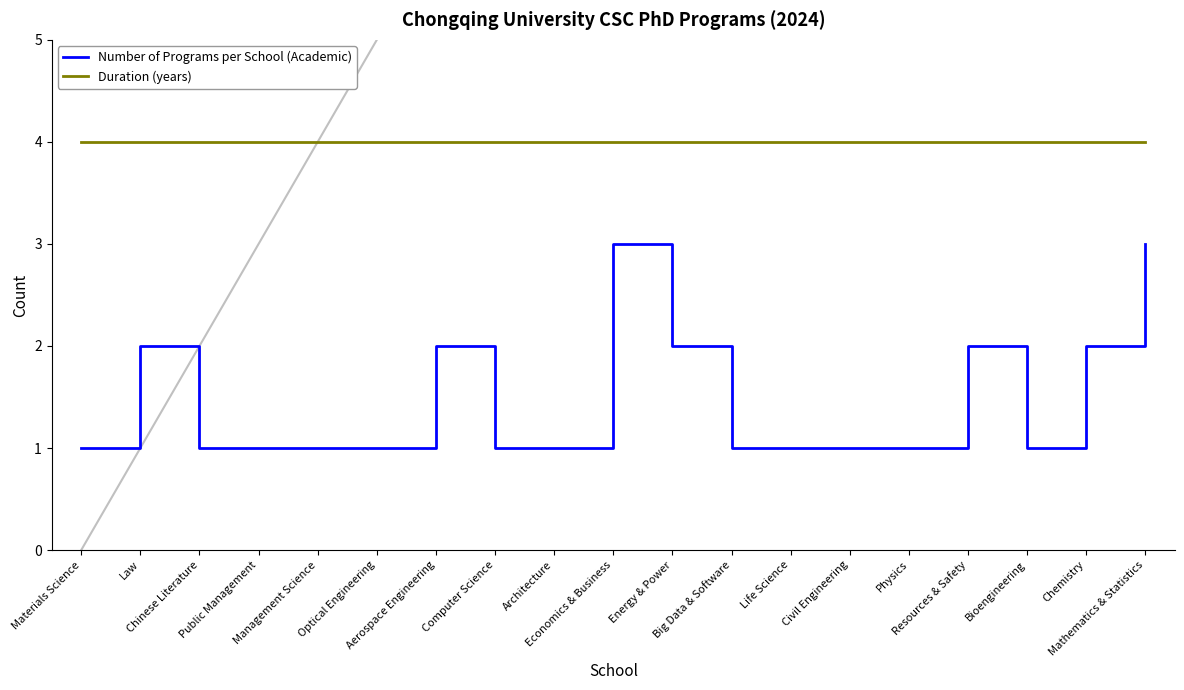

What is the total value across all series at Civil Engineering?

5